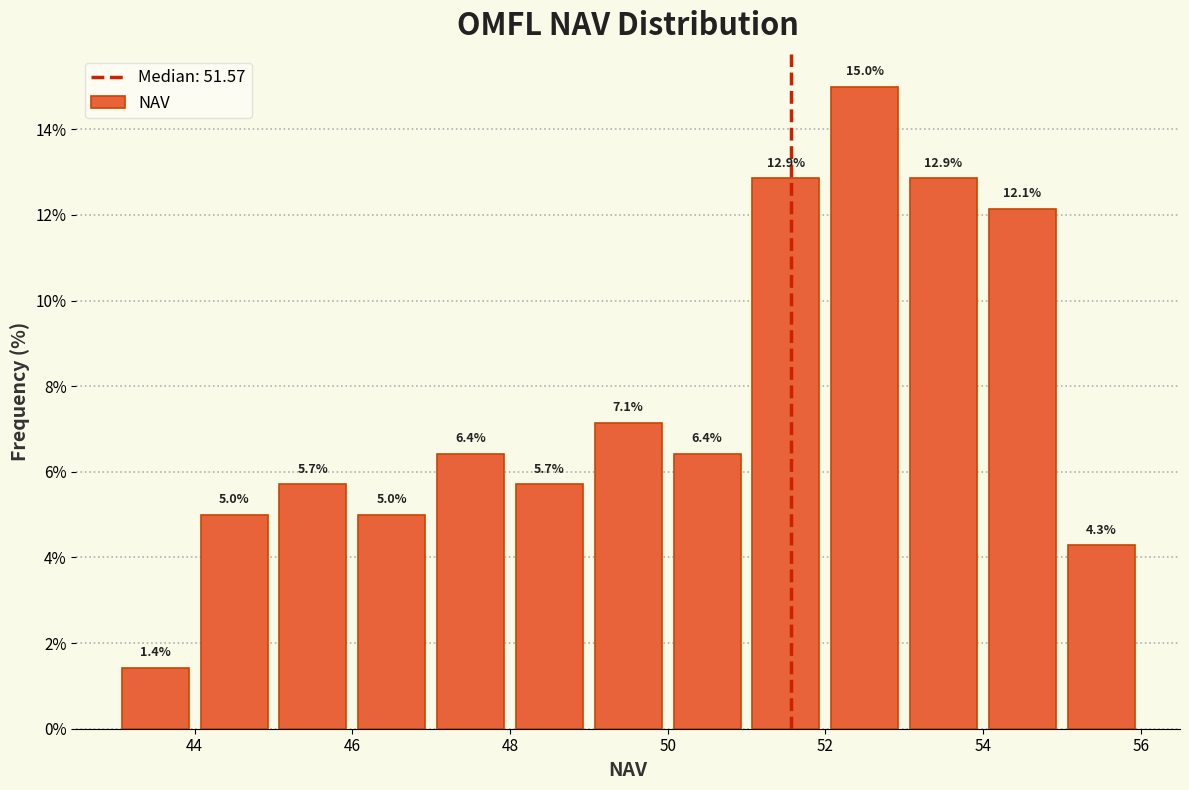

Over which range of the x-axis is the bar tallest?

52 to 53